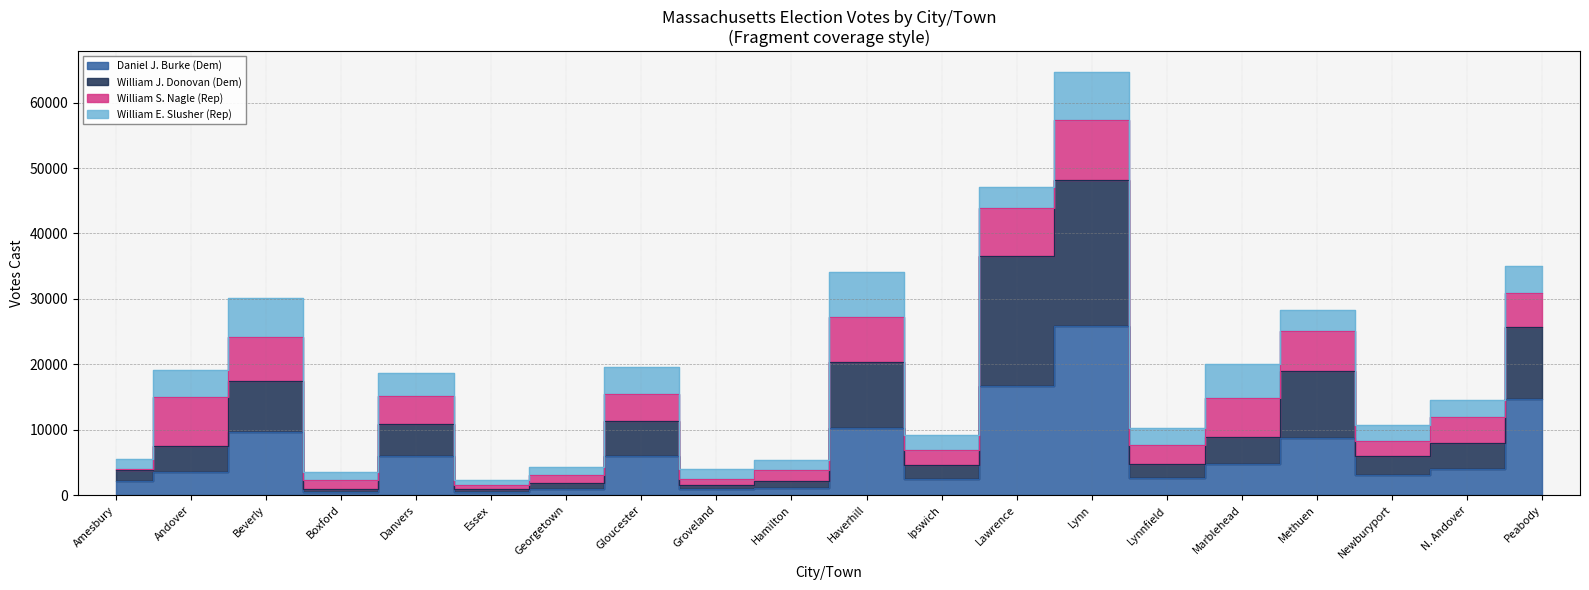

Is it true that William J. Donovan (Dem) equals 8899 at Marblehead?

True